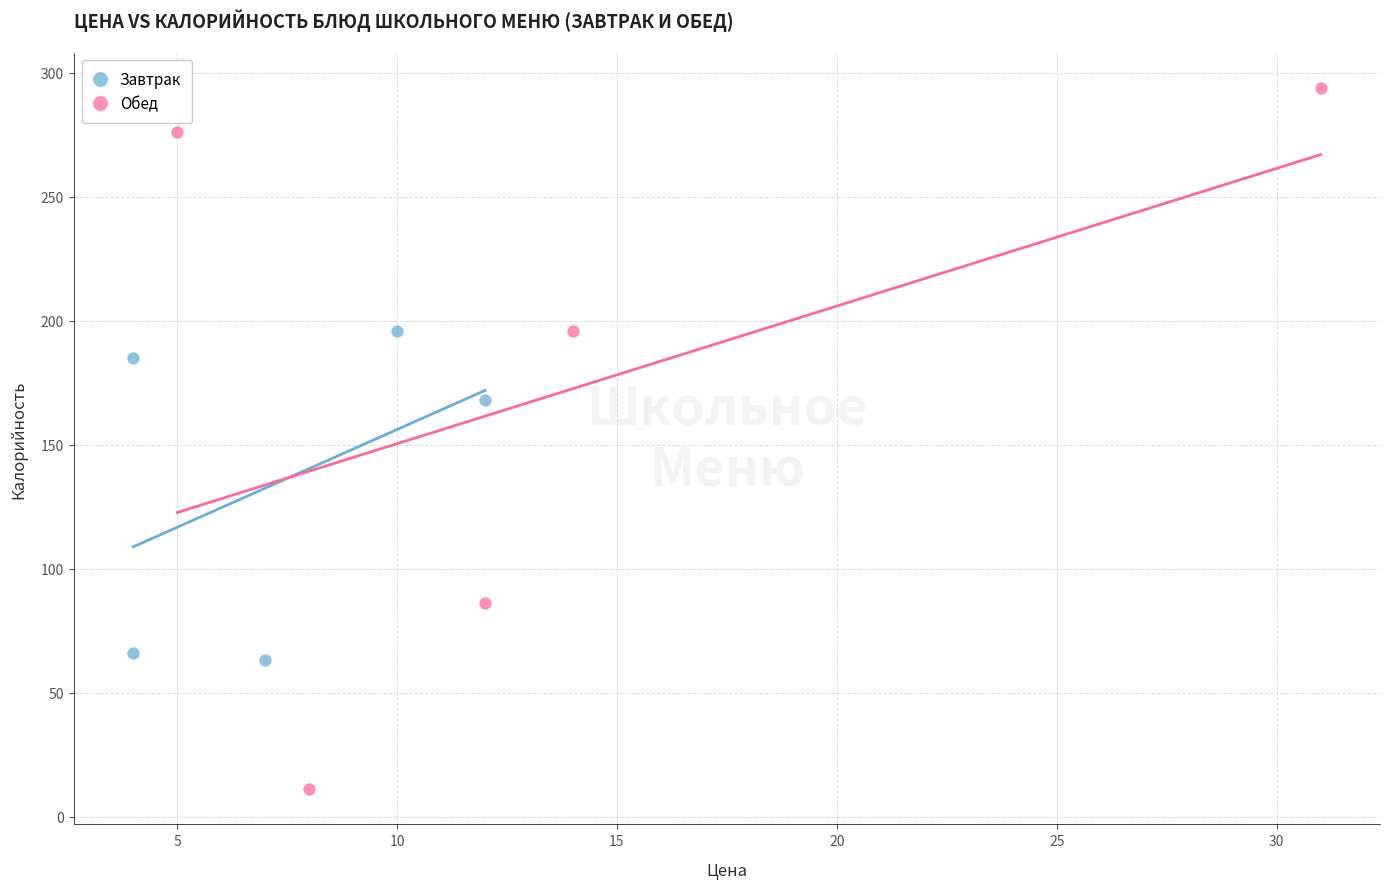

Which series contains the lowest Y value?

Обед